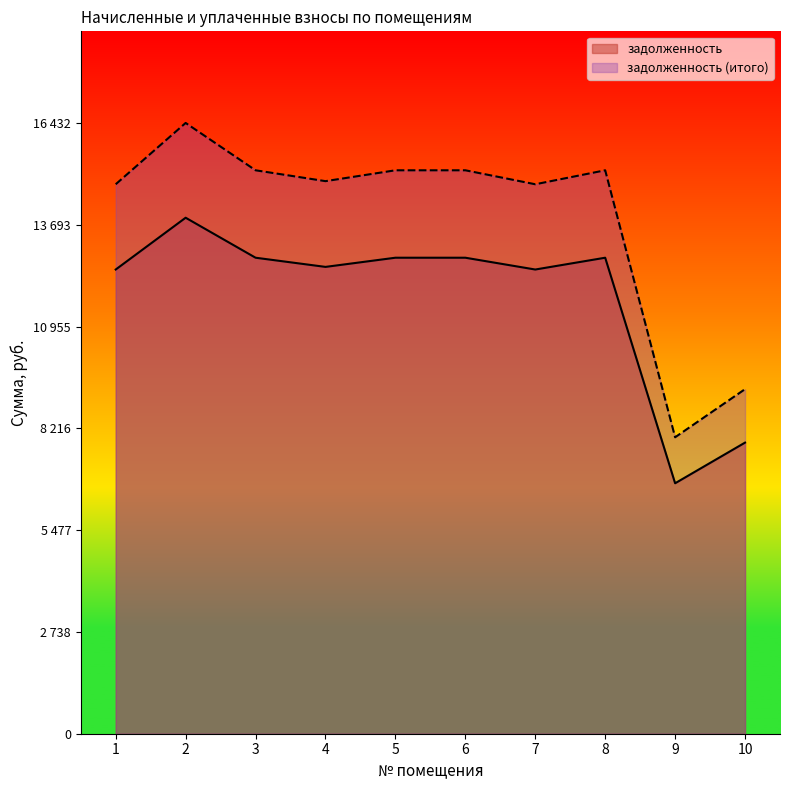

Is the value of задолженность at 6 greater than the value of задолженность (итого) at 3?

No